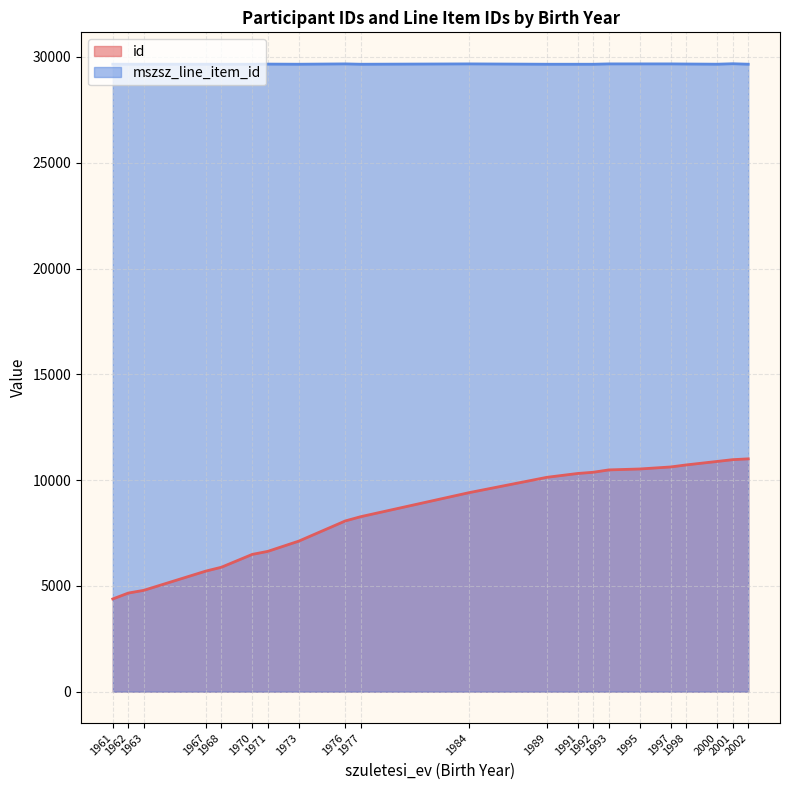

Which series has the largest total across all categories?

mszsz_line_item_id